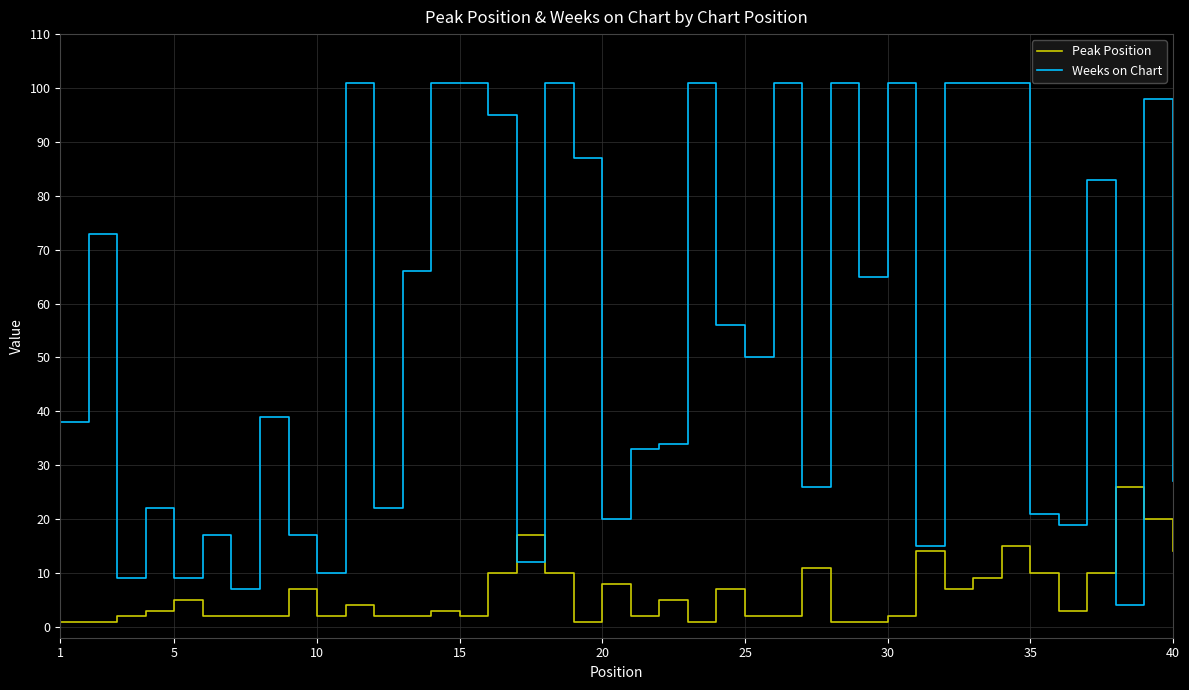

What is the greatest value displayed?

101